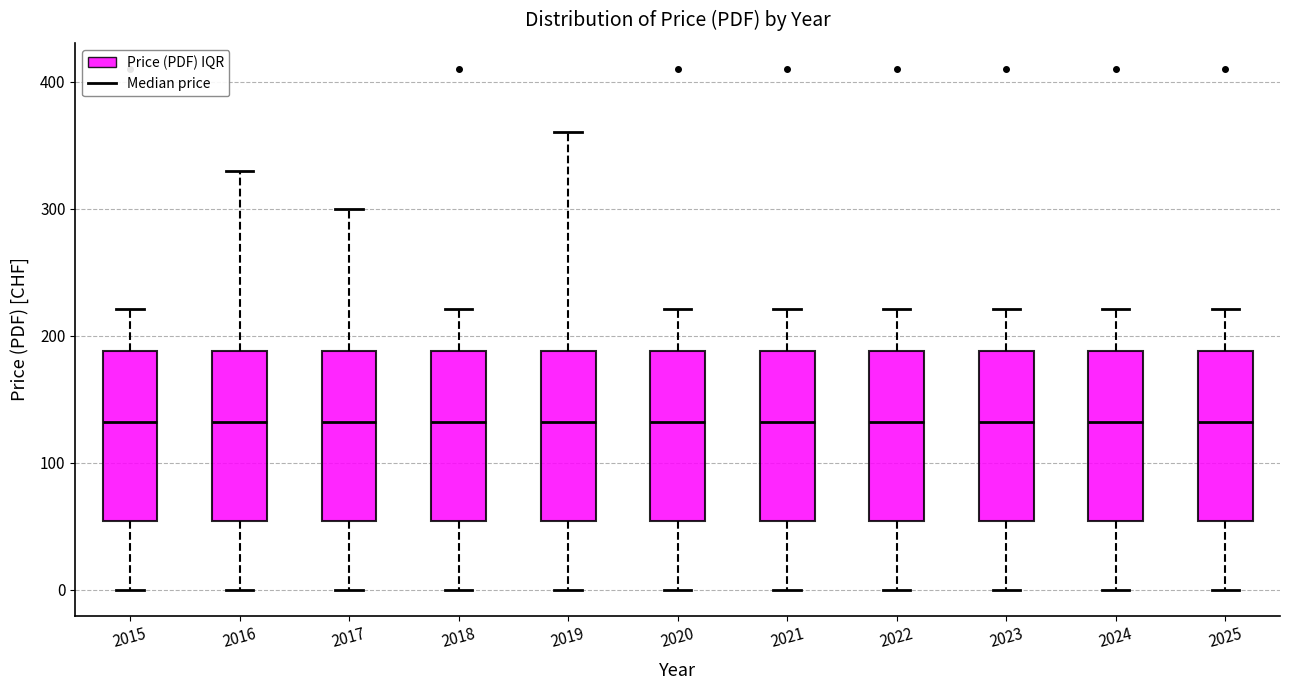

Where does the median line of the box at x = 2022 sit on the y-axis? The values are not printed on the chart, so give them approximately, as read against the axis.

130